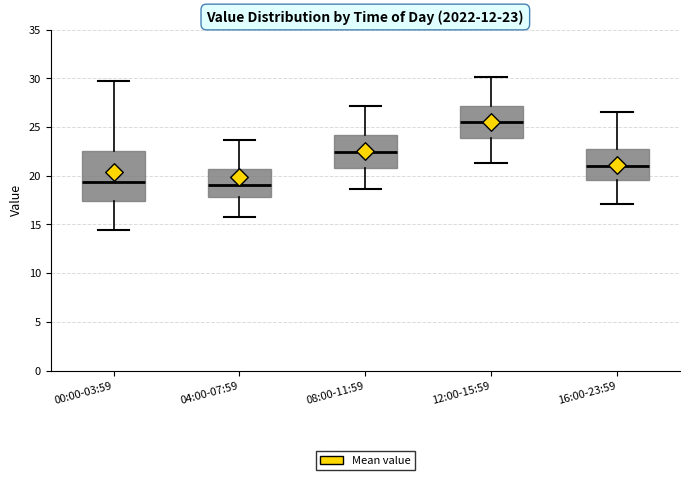

Which box's median line is the highest?

12:00-15:59